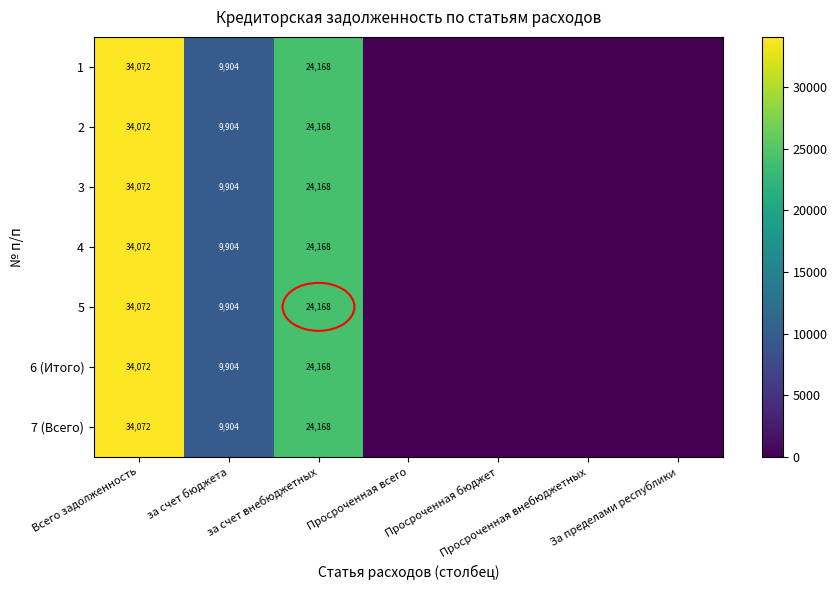

Which series has the widest spread of values?

1